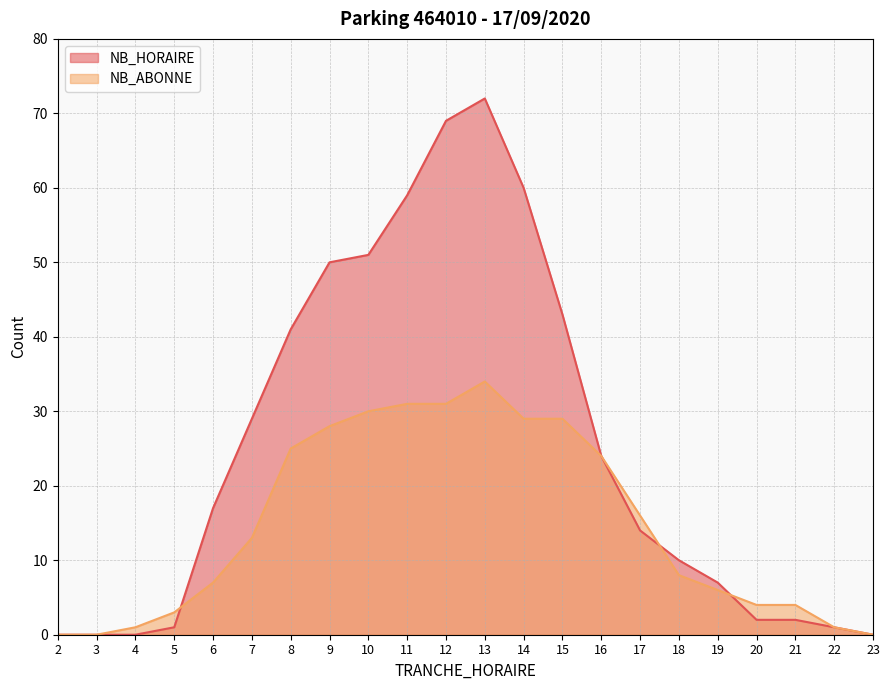

What are all the series names shown in the legend?

NB_HORAIRE, NB_ABONNE